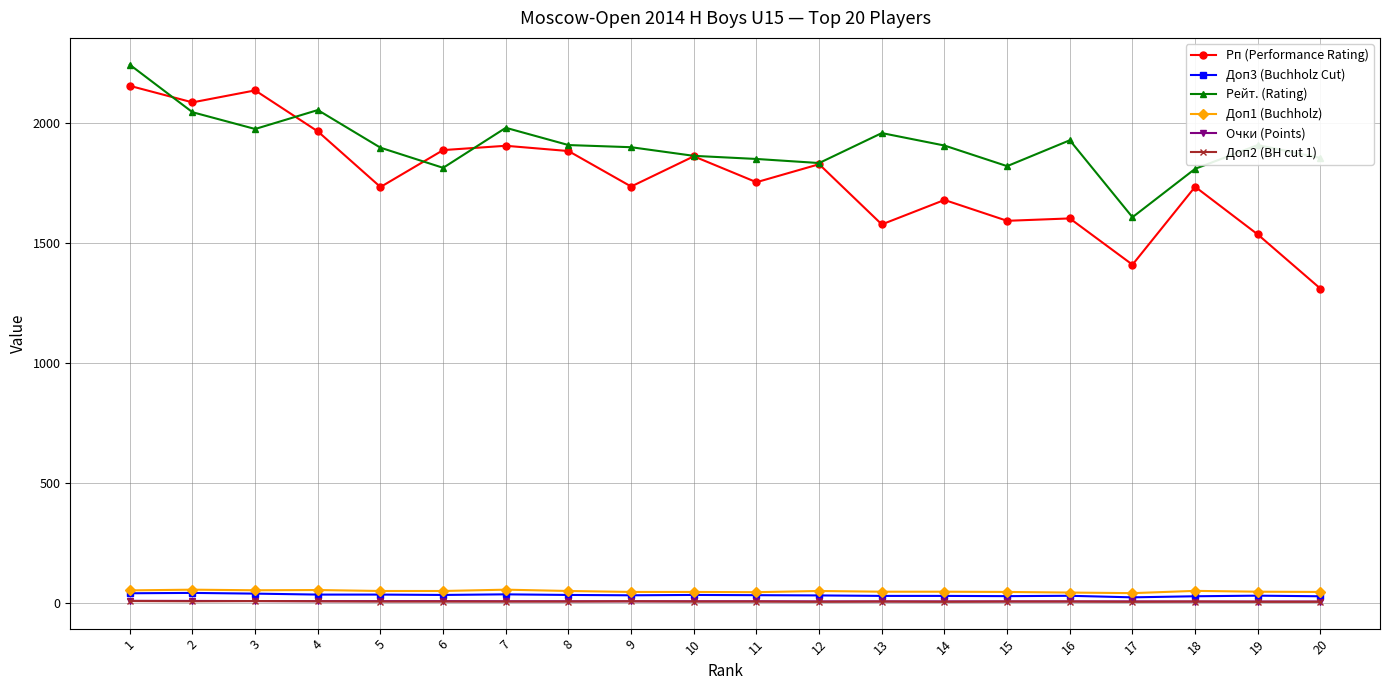

Is it true that Доп2 (BH cut 1) equals 5.0 at 13?

True